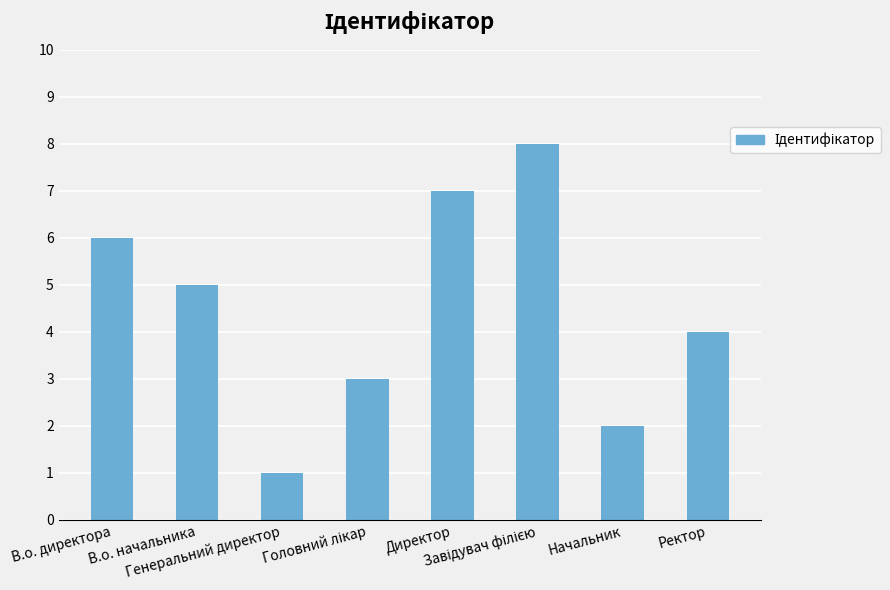

What position from the left is В.о. начальника?

2